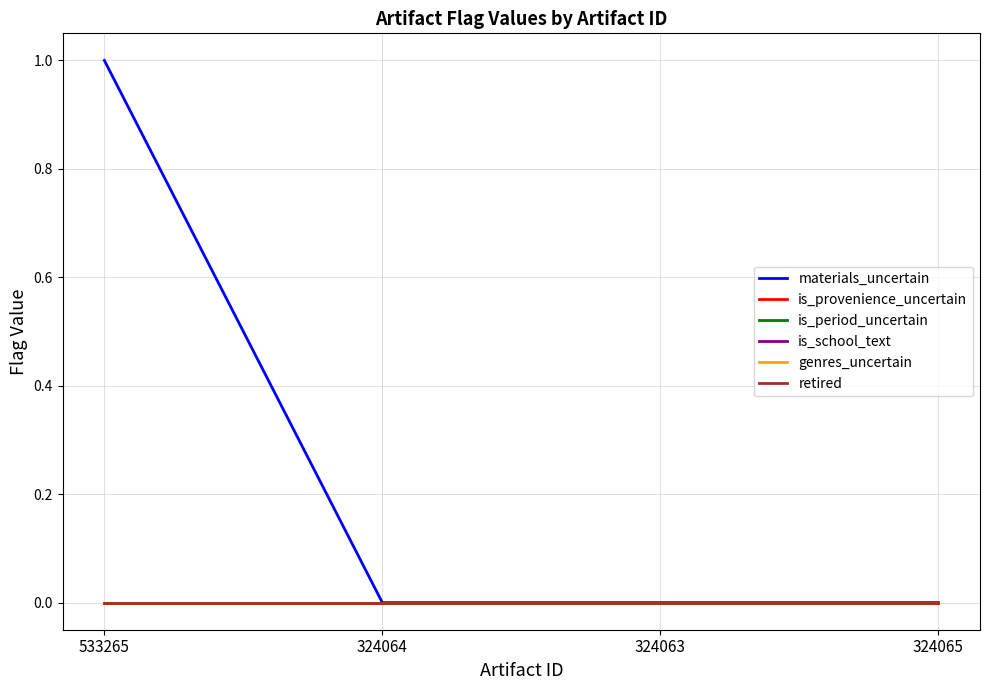

At which category is the sum across all series the highest?

533265